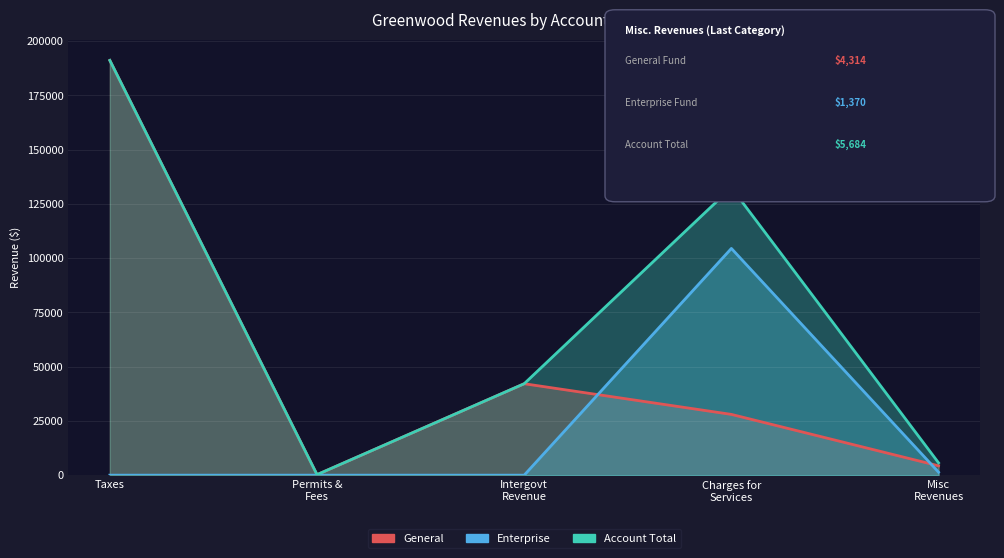

What is the maximum value shown in the chart?

191174